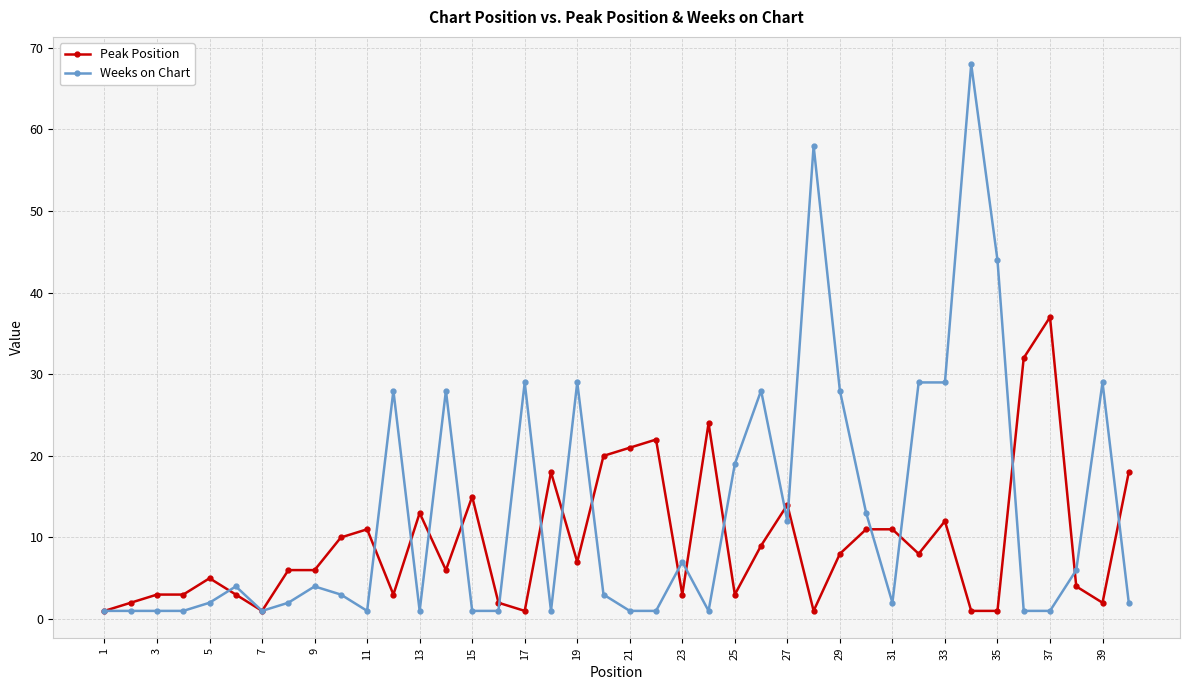

What are all the series names shown in the legend?

Peak Position, Weeks on Chart